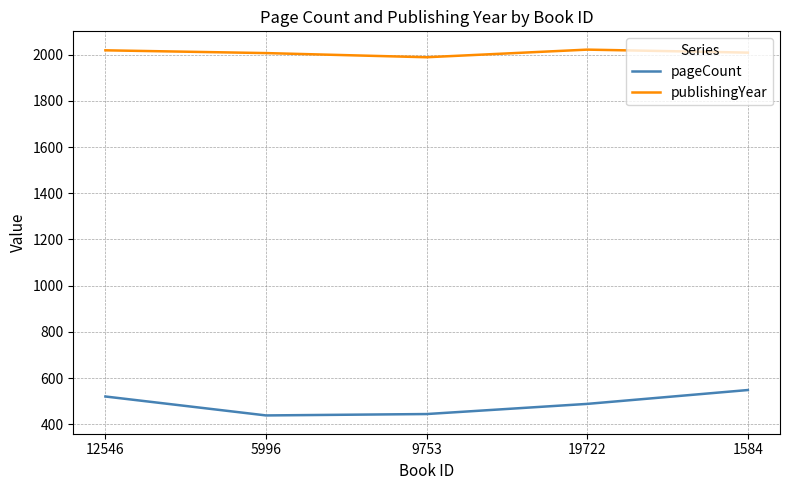

Is the value of pageCount at 5996 greater than the value of publishingYear at 5996?

No